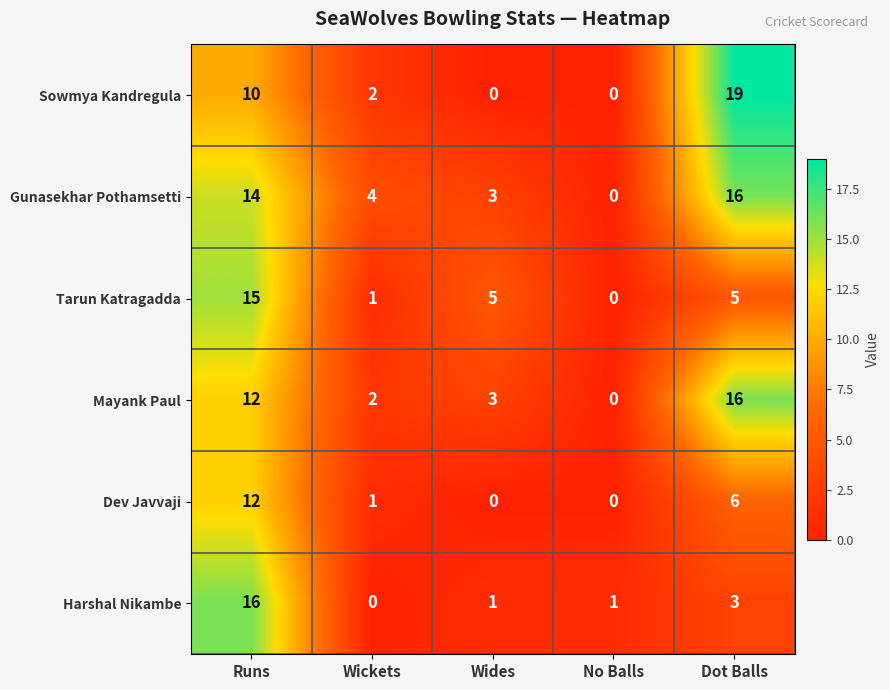

At which category is the sum across all series the highest?

Runs